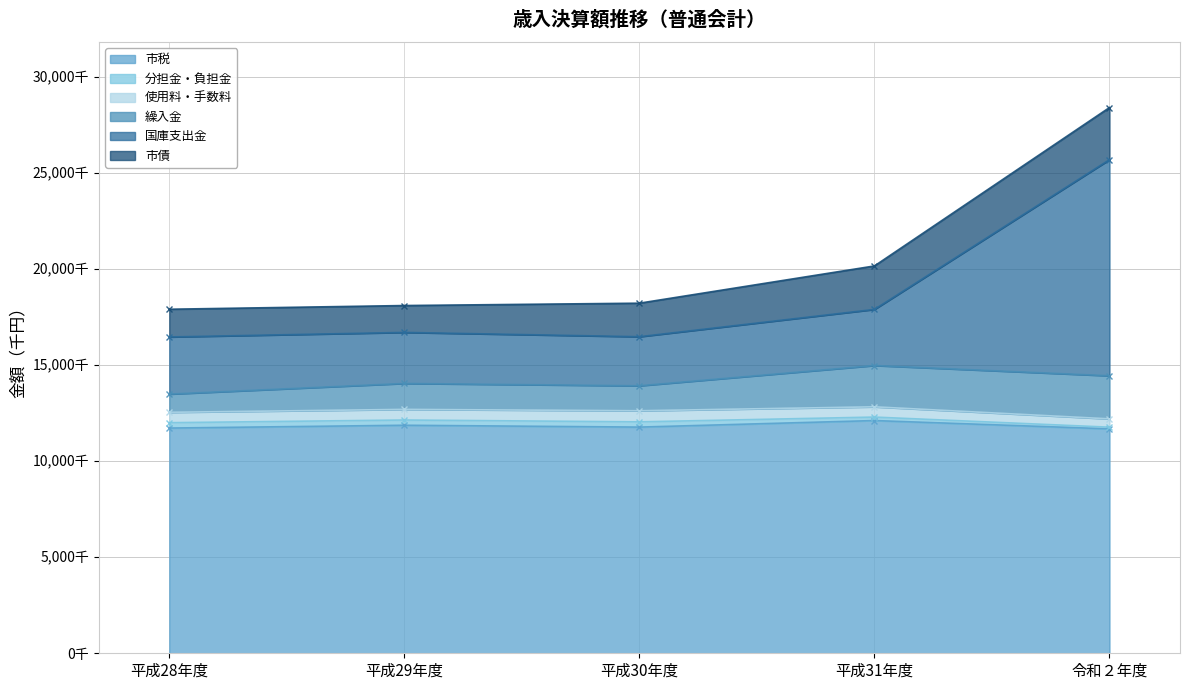

What position from the right is 平成29年度?

4